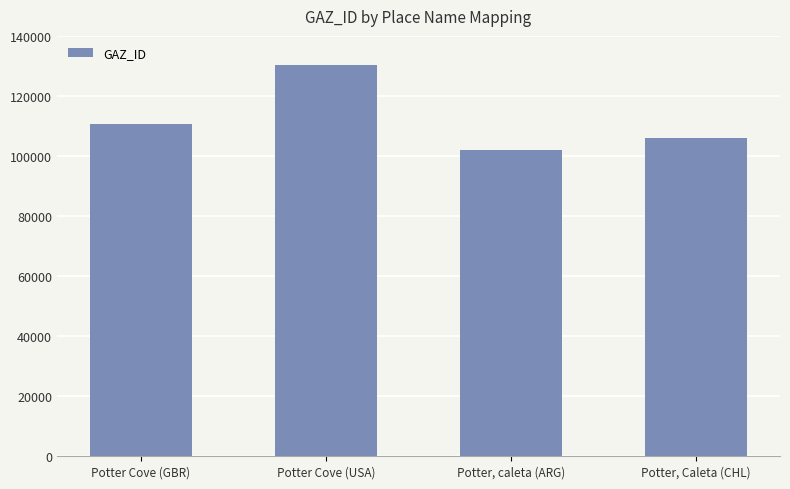

What position from the right is Potter, caleta (ARG)?

2